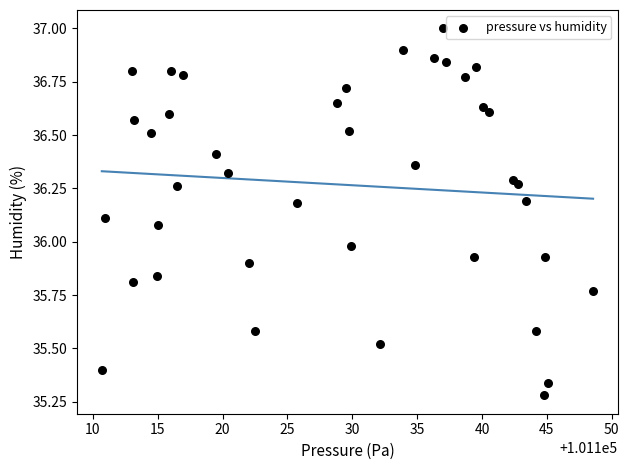

What is the range of X values (max minus min)?

37.9